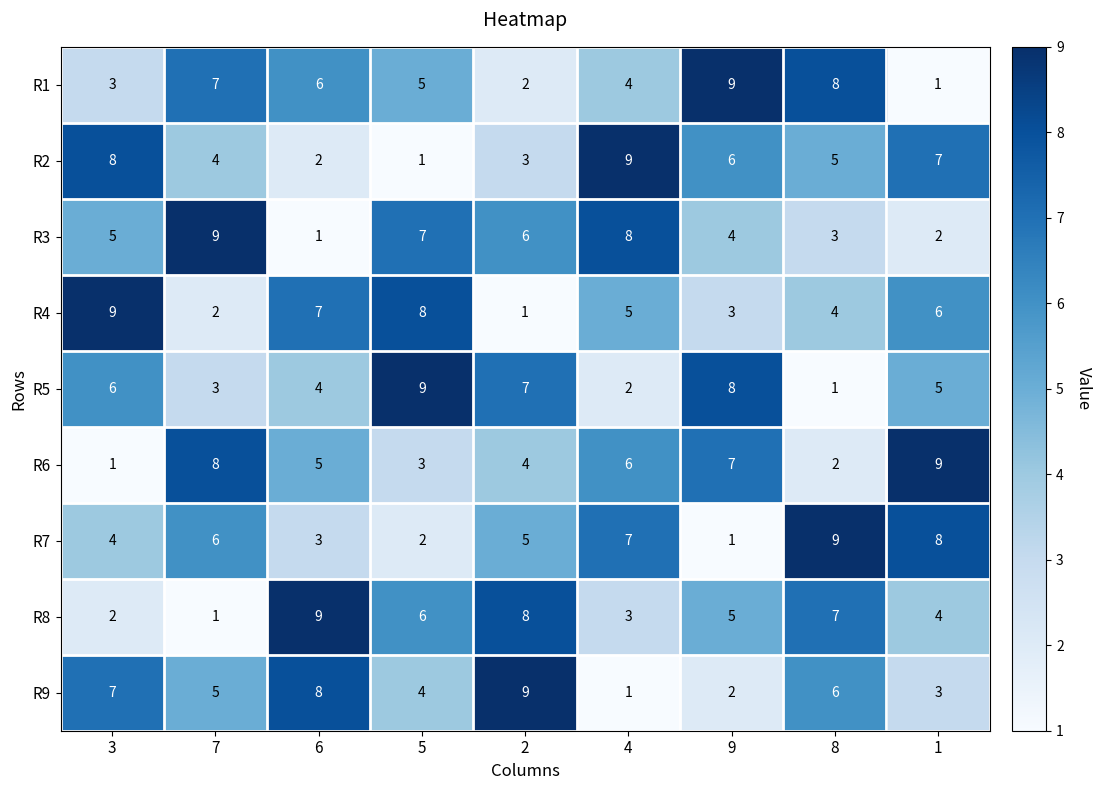

What is the sum of the R2 values at 5 and 9?

7